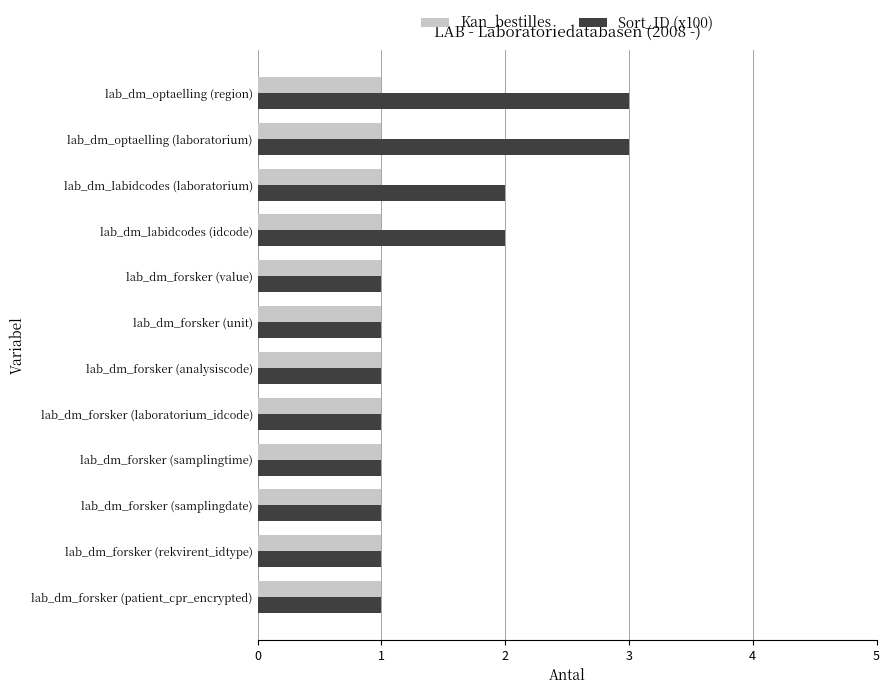

What is the difference between the maximum and minimum values in the Sort_ID (x100) series?

2